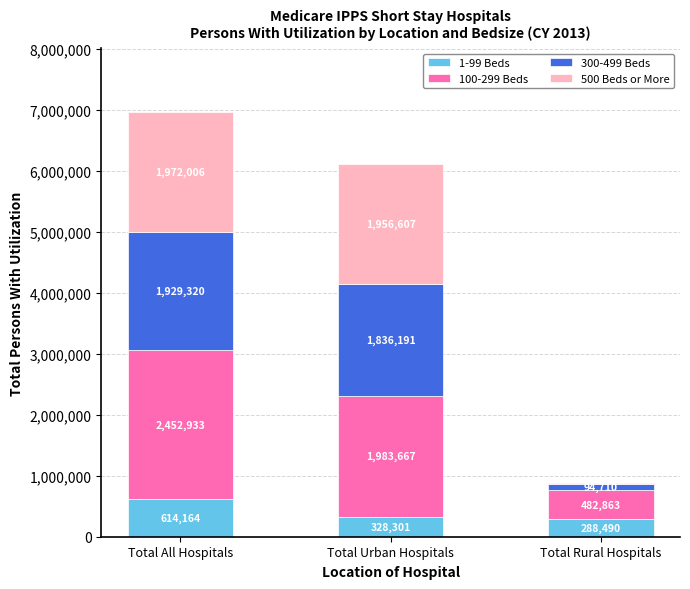

What is the total value across all series at Total All Hospitals?

6968423